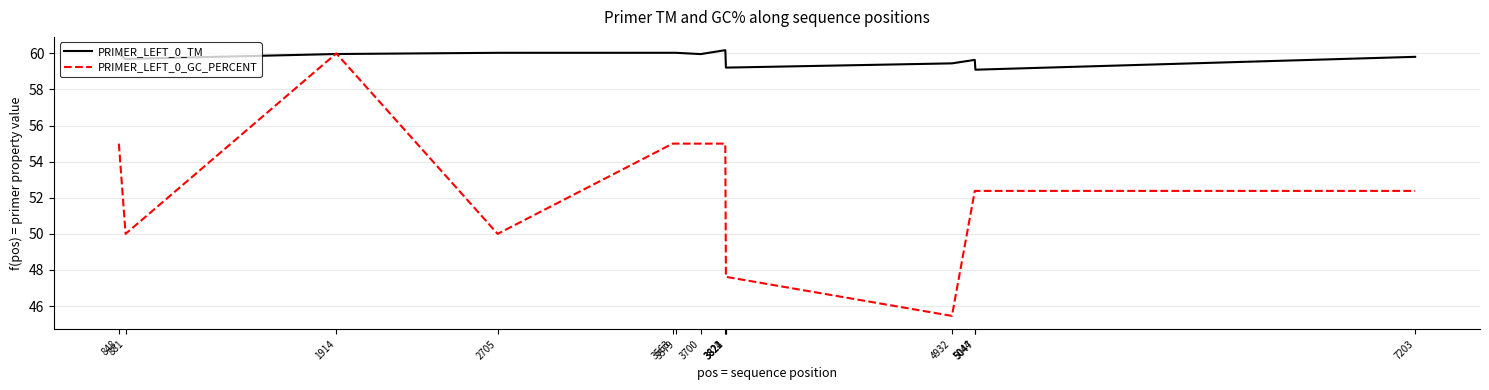

List the series in order of their overall mean, highest first.

PRIMER_LEFT_0_TM, PRIMER_LEFT_0_GC_PERCENT